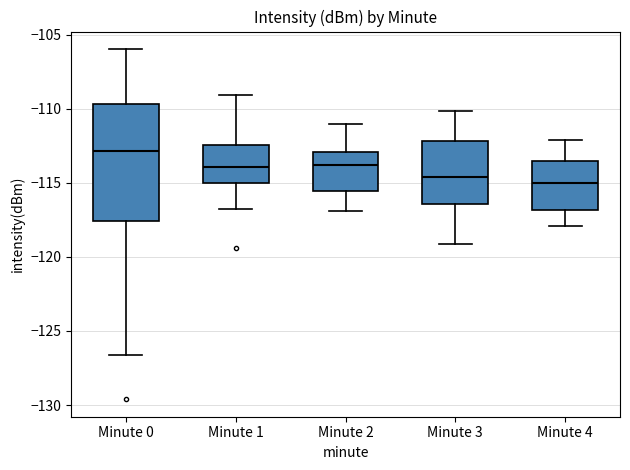

Which box has the highest median line?

Minute 0